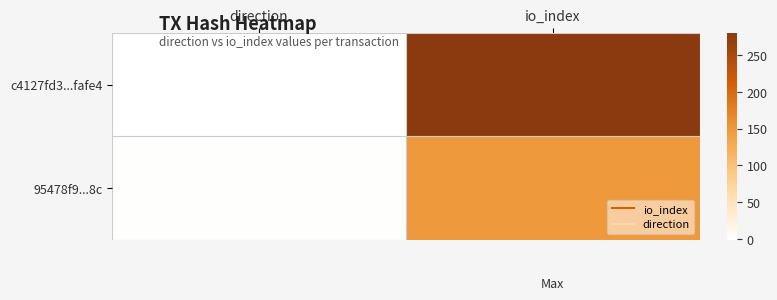

Which has a higher value, io_index or direction?

io_index